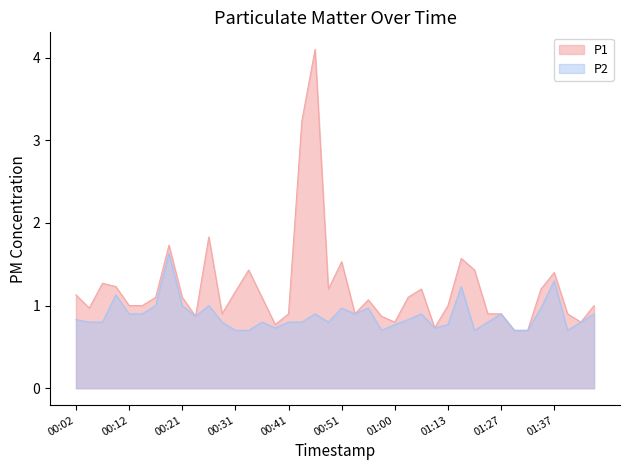

The P1 series shows 0.4 at 00:58. True or false?

False